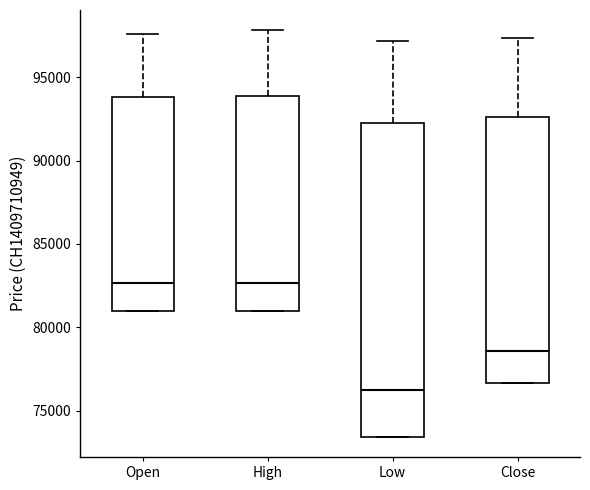

Reading left to right, transcribe this box plot: for each box, give where its median line is, the range the box spans, and where its two whiskers end, as read against the y-axis. The values are not printed on the chart, so give them approximately, as read against the axis.

Open: median 82500, box 81000 to 94000, whiskers 81000 to 97500
High: median 82500, box 81000 to 94000, whiskers 81000 to 98000
Low: median 76000, box 73500 to 92000, whiskers 73500 to 97000
Close: median 78500, box 76500 to 92500, whiskers 76500 to 97500